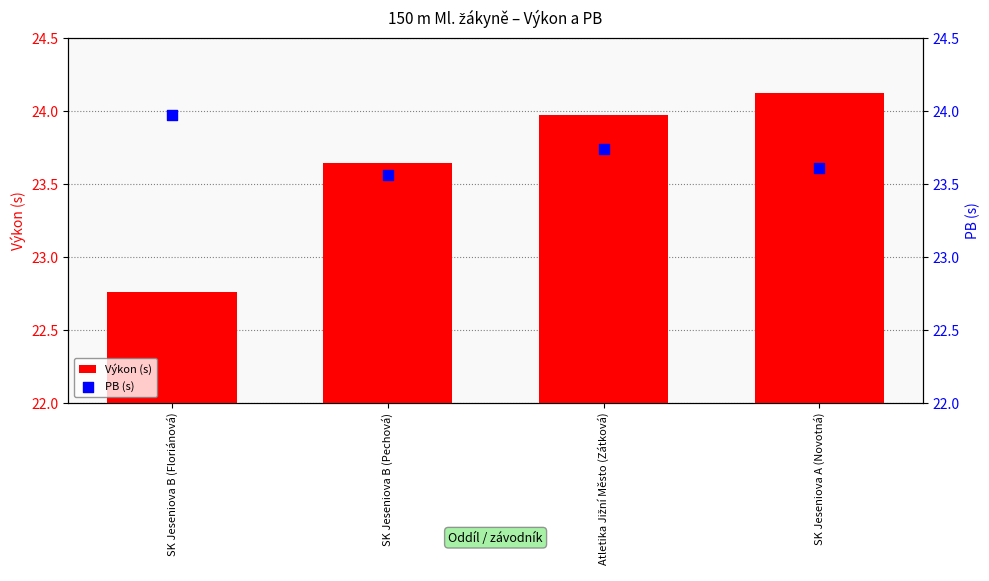

Which series has the widest spread of Y values?

Výkon (s)